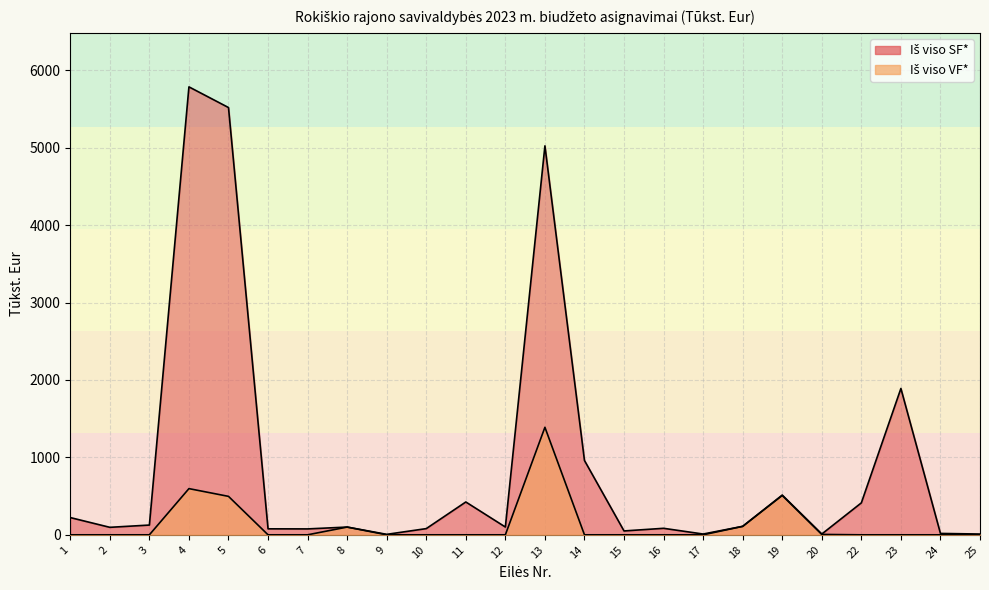

At which label does Iš viso SF* reach its peak?

4